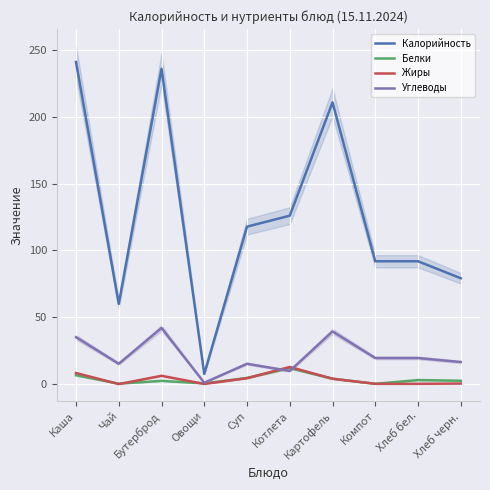

Read the Углеводы value at Чай.

15.2